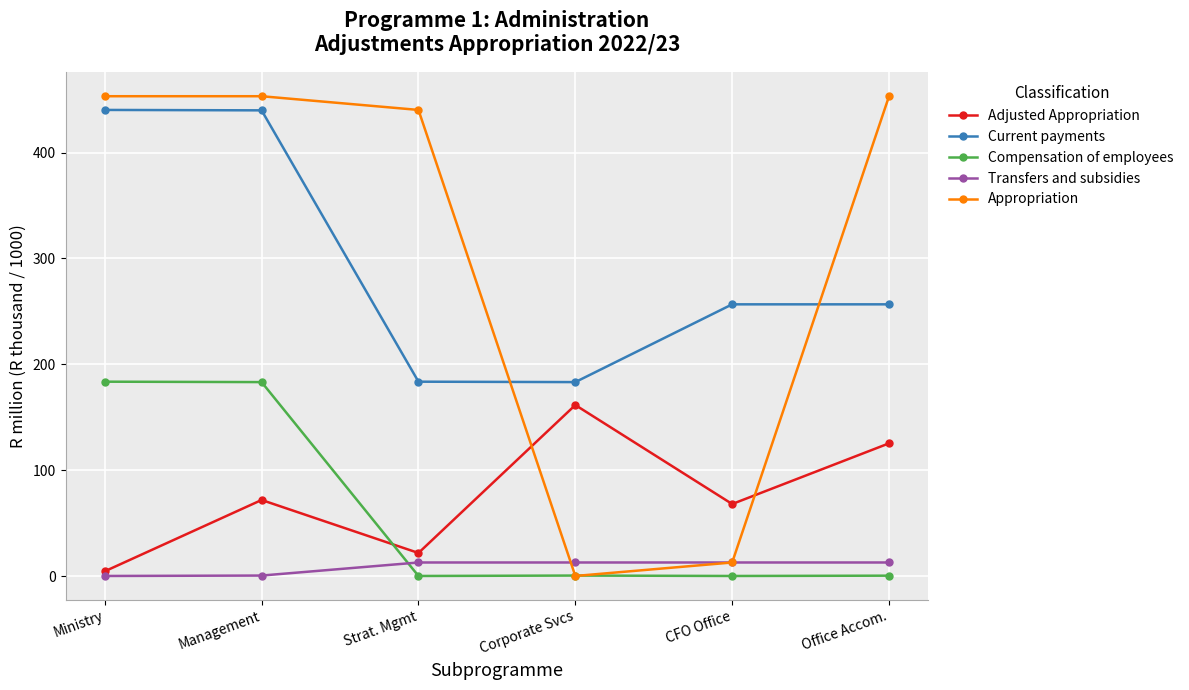

At which label does Adjusted Appropriation reach its minimum?

Ministry